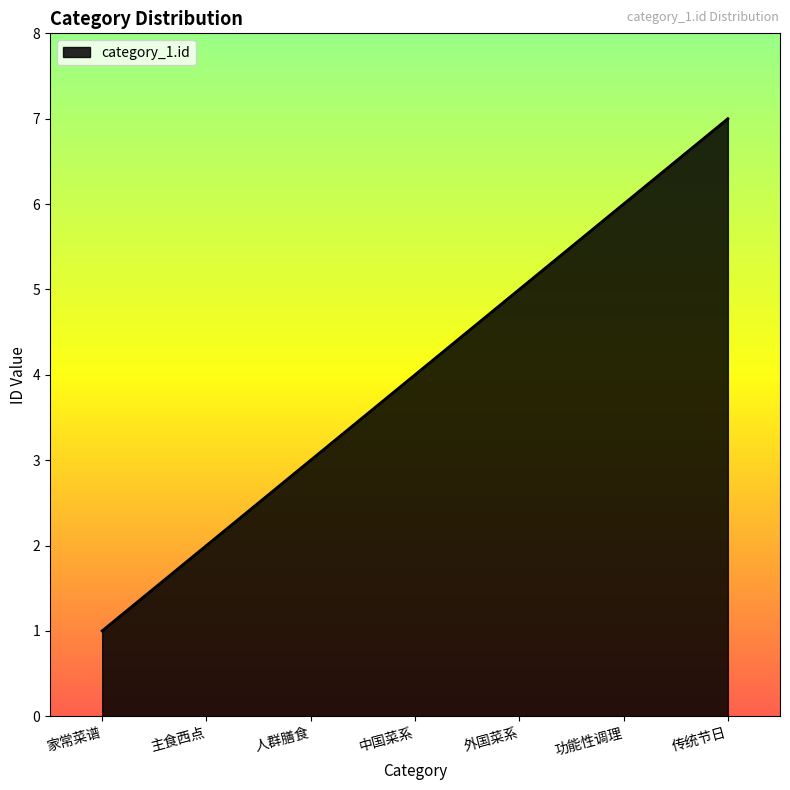

What is the approximate value at 中国菜系?

4